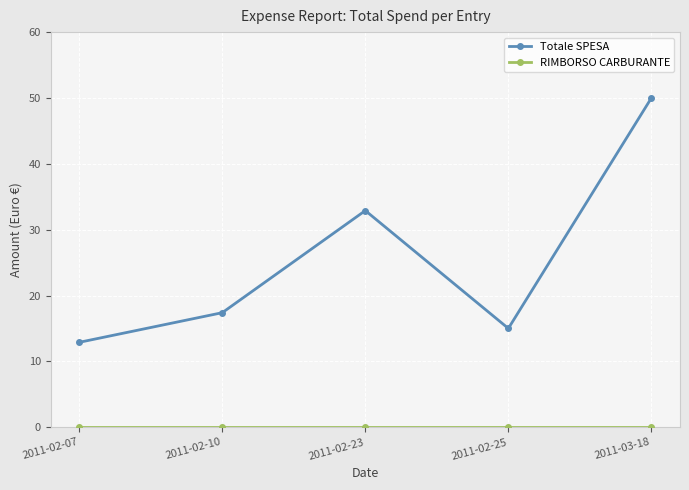

The Totale SPESA series shows 4.6 at 2011-02-07. True or false?

False